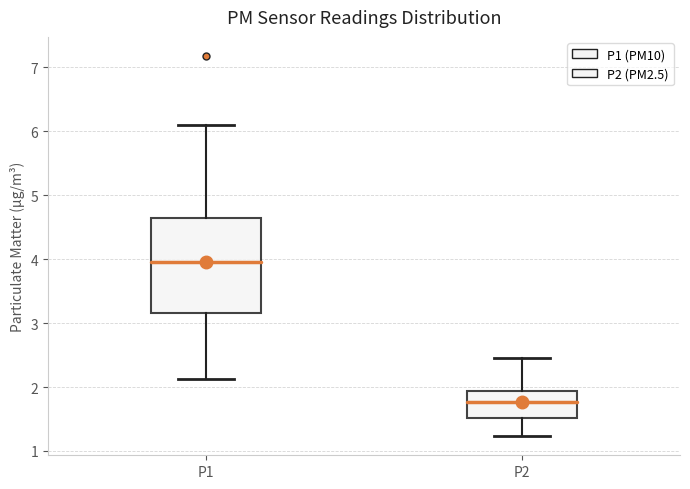

Comparing the boxes themselves (not the whiskers), which one is the tallest?

P1